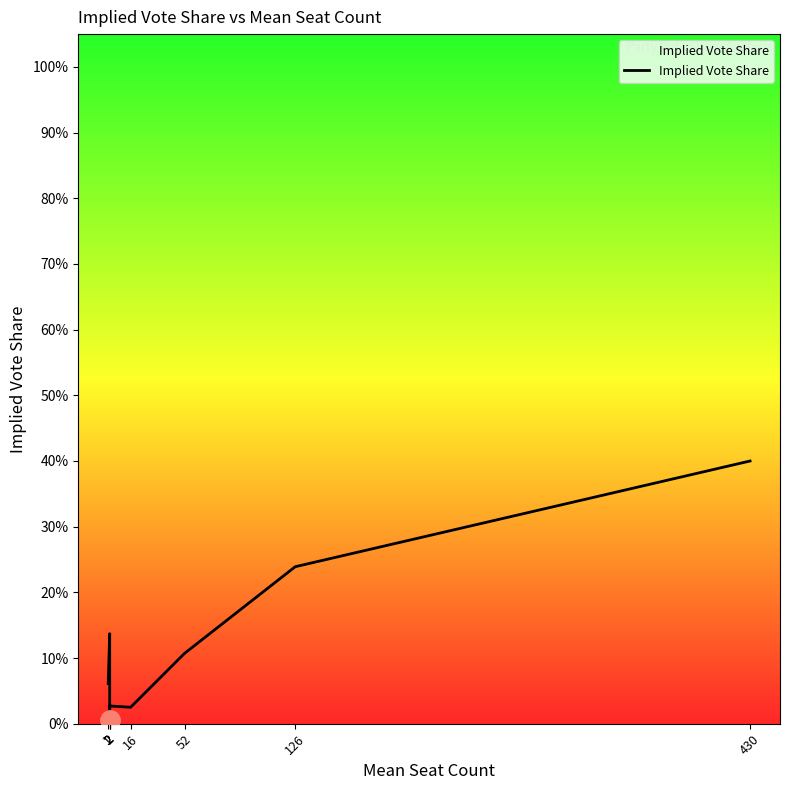

What is the change in value from 2 to 2?

-0.1